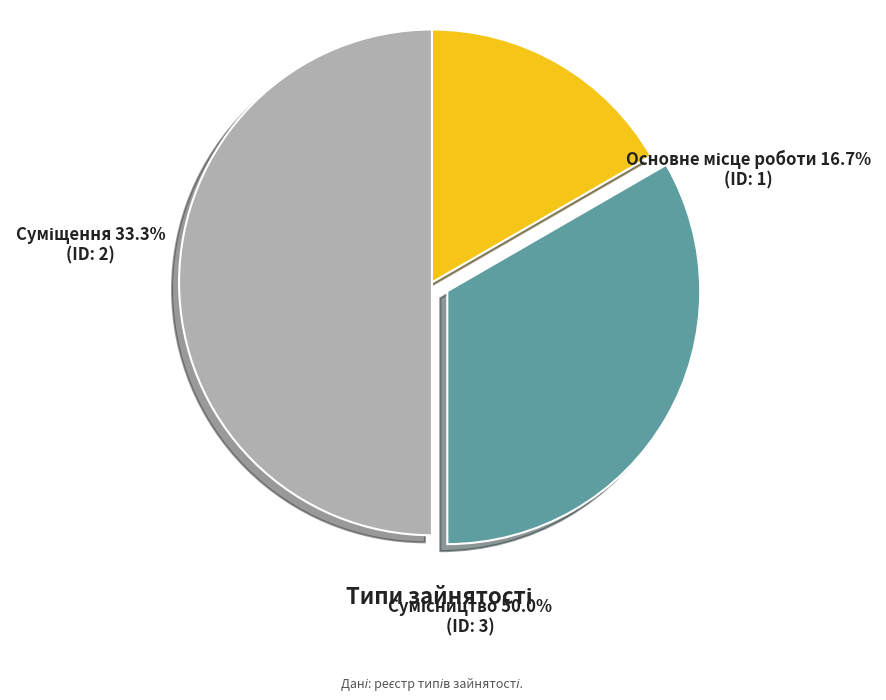

How many segments does this pie chart have?

3